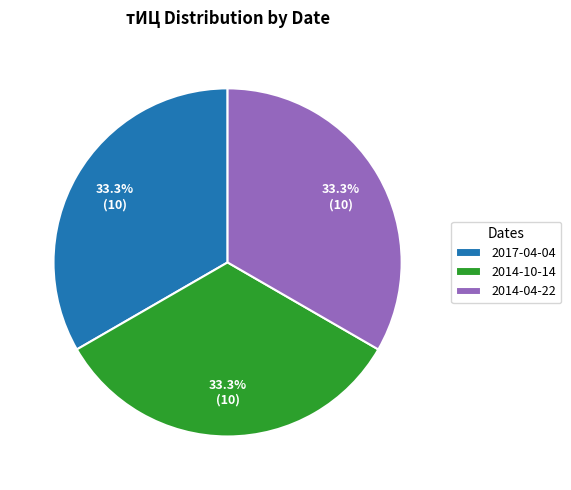

What is the ratio of the value at 2017-04-04 to the value at 2014-10-14?

1.0